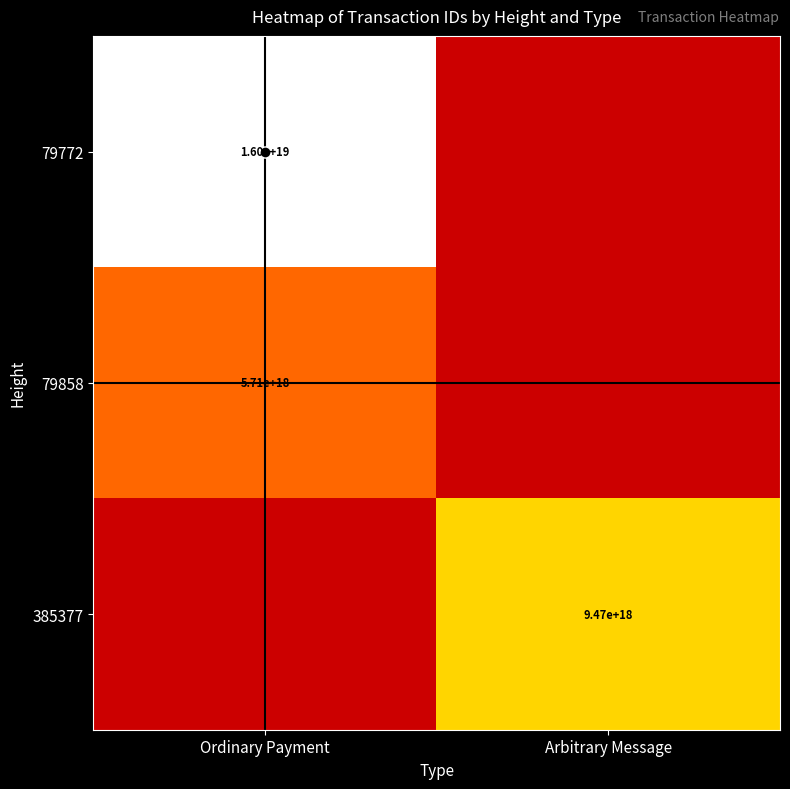

True or false: 79772 has a value of 6364896064533585920 at Ordinary Payment.

False